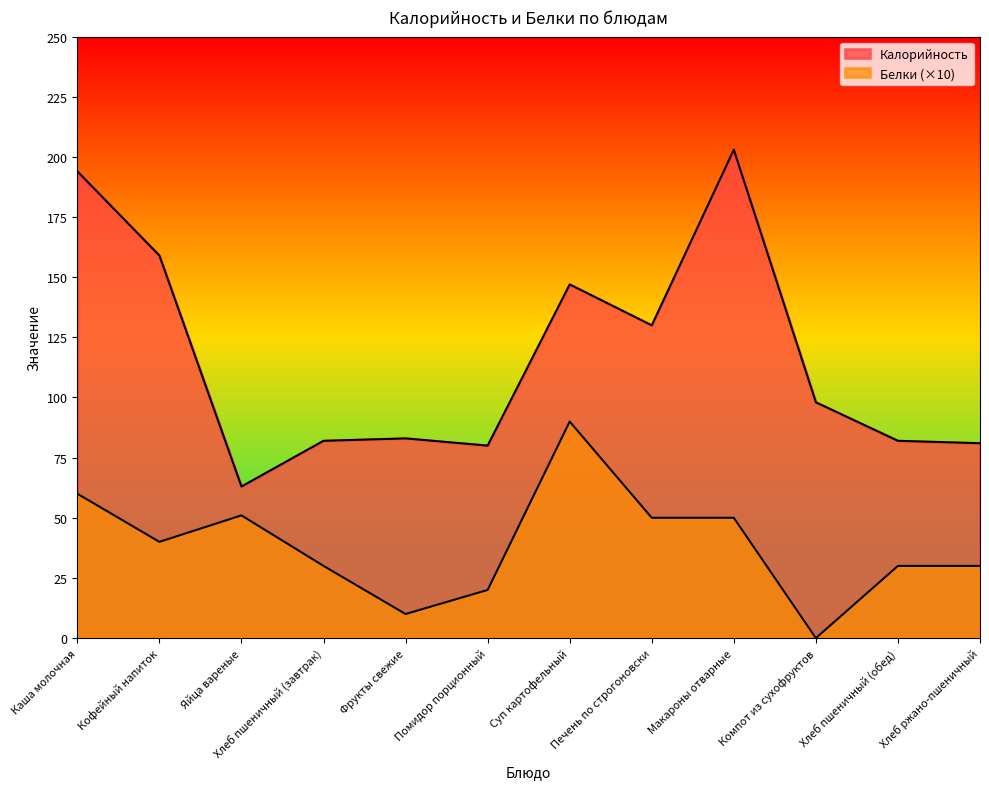

Is the value of Калорийность at Хлеб пшеничный (обед) greater than the value of Белки at Кофейный напиток?

Yes